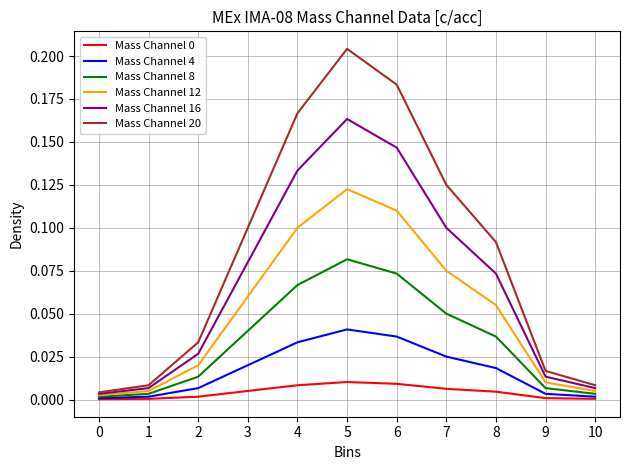

The Mass Channel 0 series shows 0.0 at 6. True or false?

True